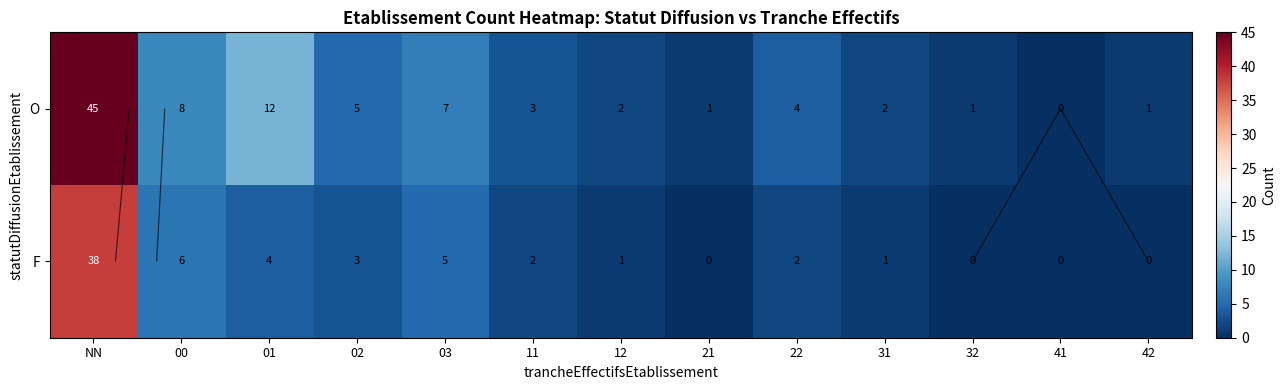

List the labels in order of O value, smallest first.

41, 21, 32, 42, 12, 31, 11, 22, 02, 03, 00, 01, NN